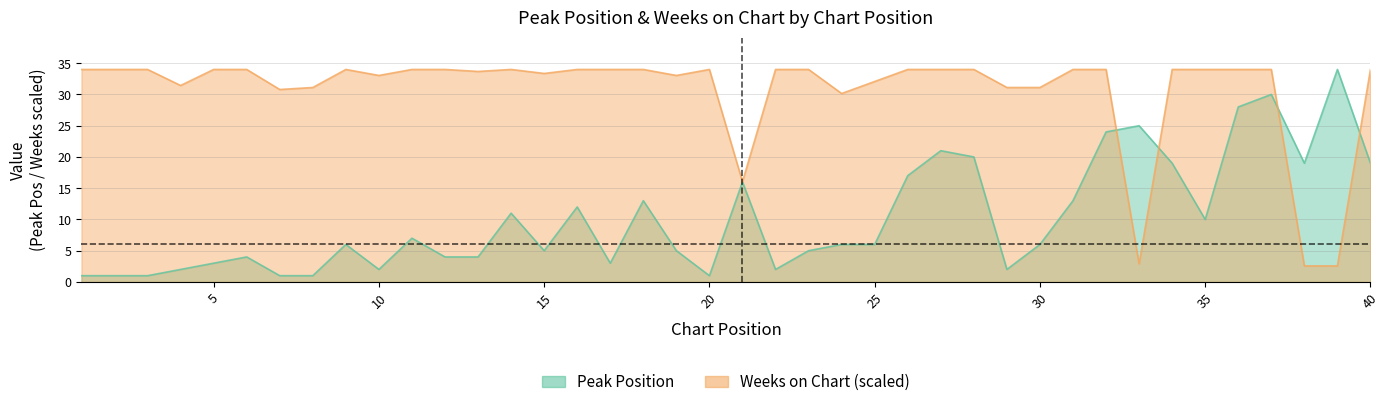

In Weeks on Chart, how many points are higher than both neighbors (excluding endpoints)?

3